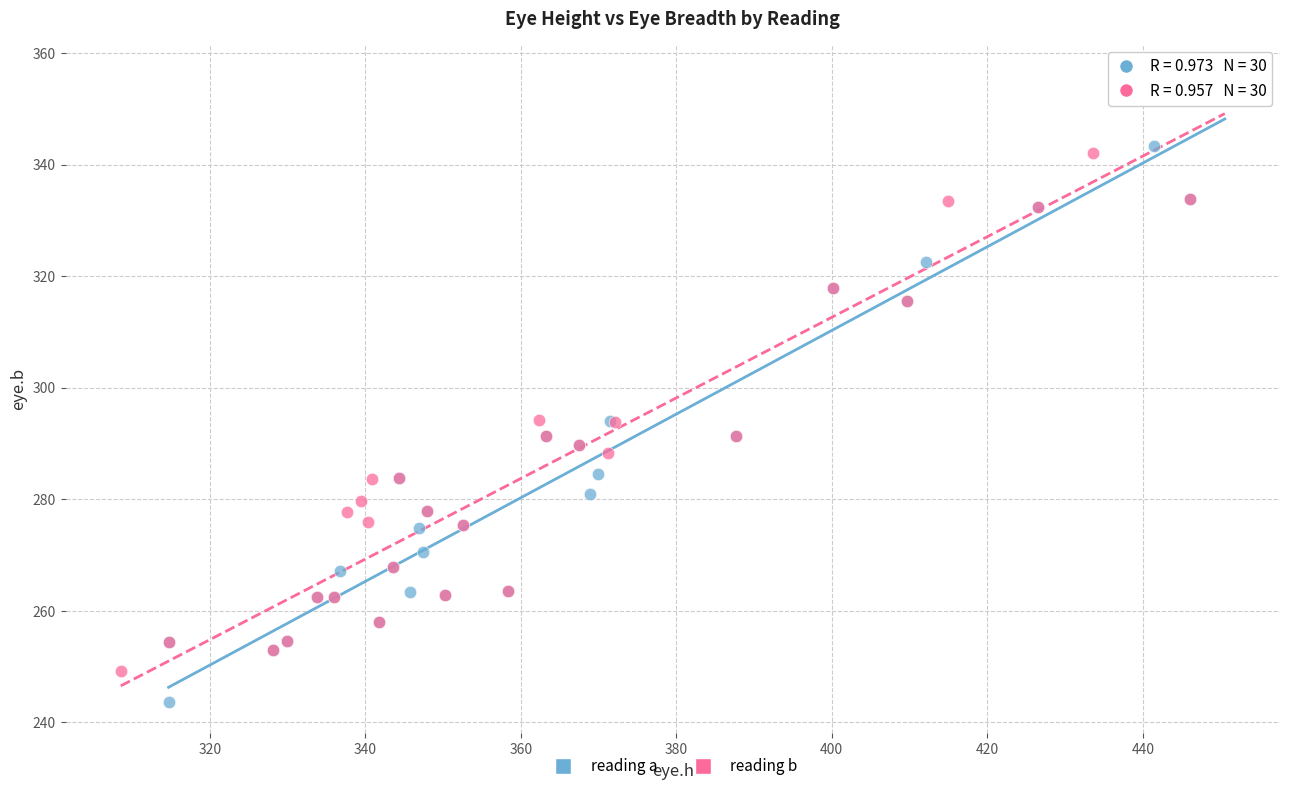

What are all the series names shown in the legend?

reading a, reading b